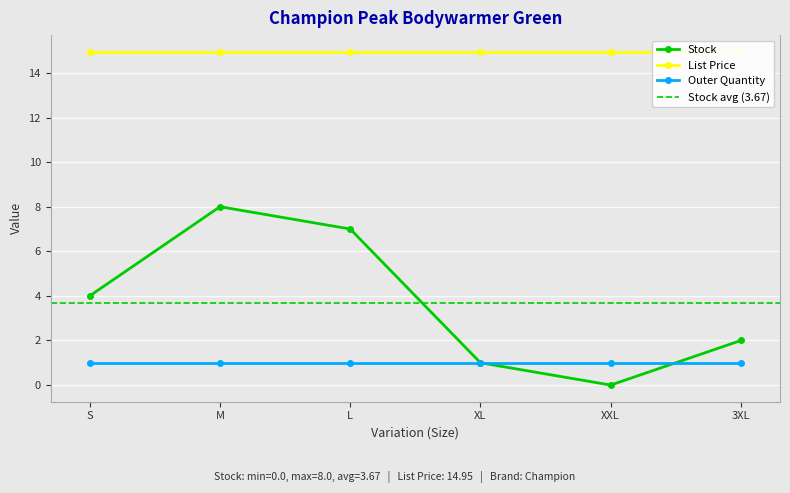

Reading right to left, list all the values displayed in this chart.

Stock: 2.0	0.0	1.0	7.0	8.0	4.0
List Price: 14.9	14.9	14.9	14.9	14.9	14.9
Outer Quantity: 1.0	1.0	1.0	1.0	1.0	1.0